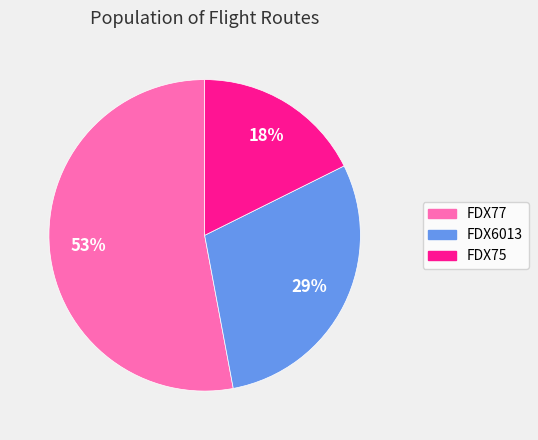

Which slice is the largest?

FDX77